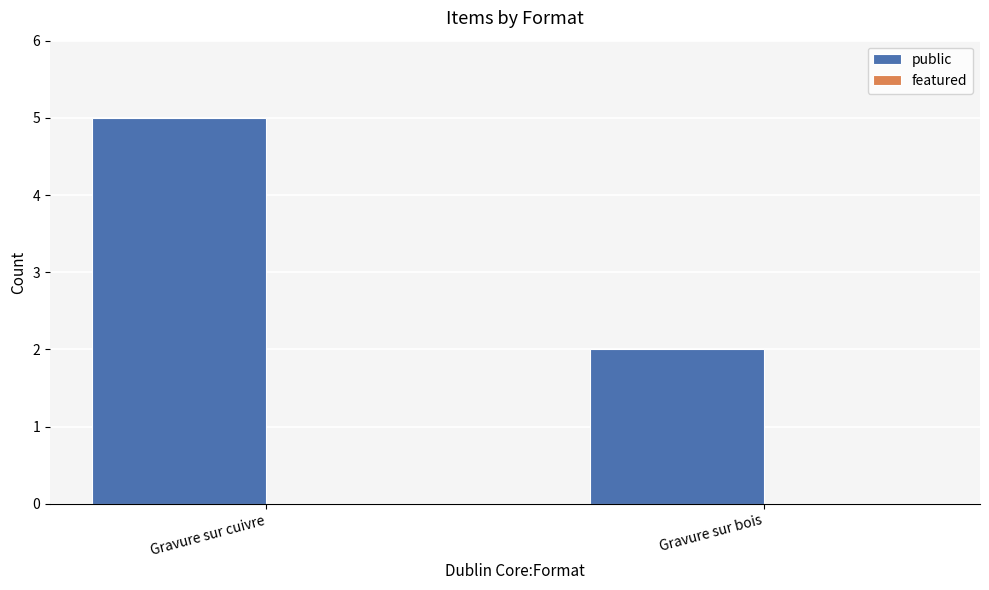

What is the change in value from Gravure sur cuivre to Gravure sur bois?

-3